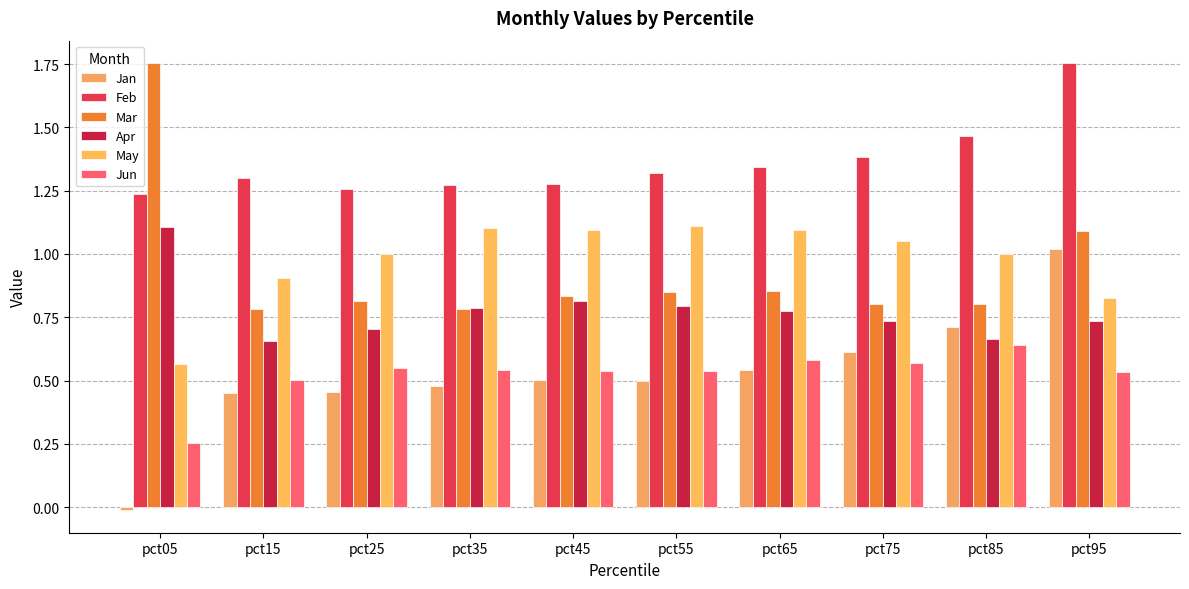

Read the Apr value at pct65.

0.8